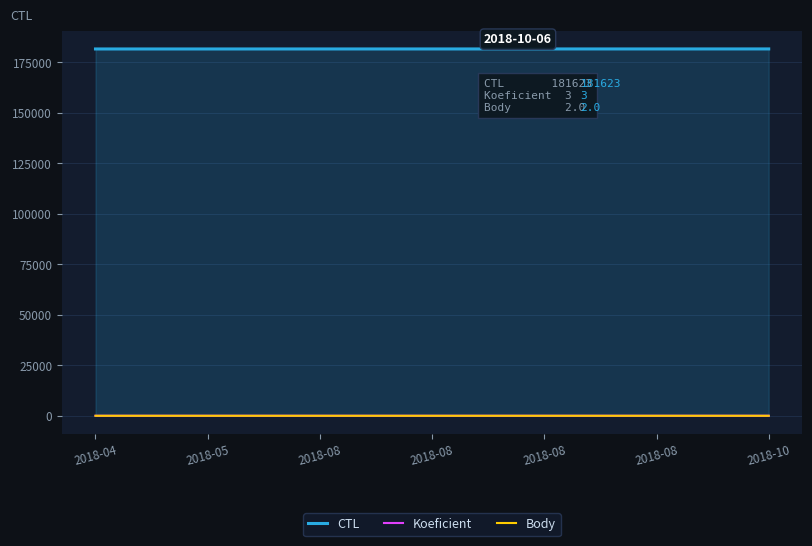

What is the highest value of the Body series?

2